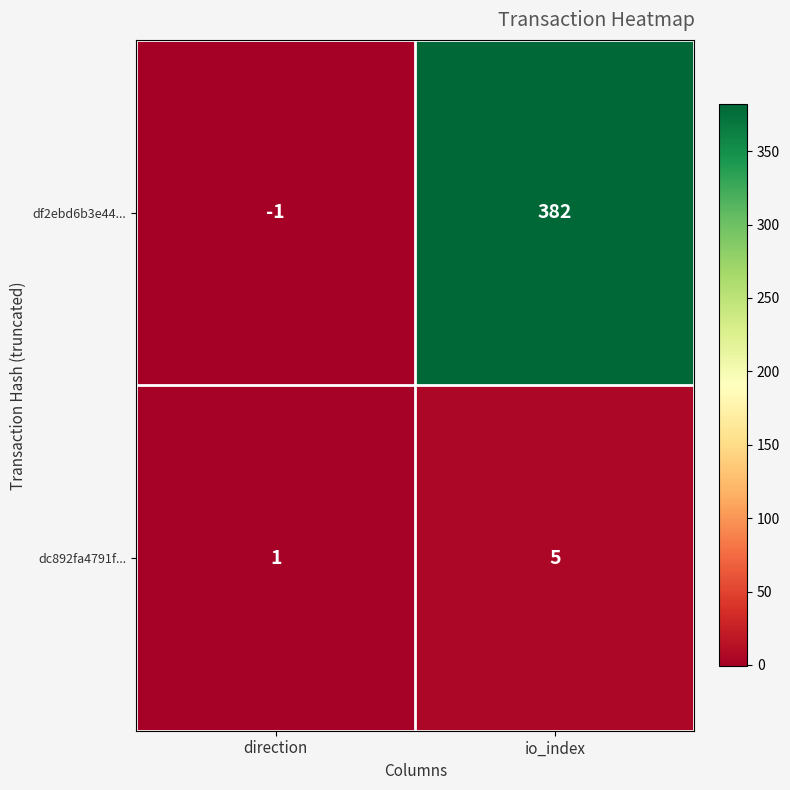

How many values in the df2ebd6b3e44... series are below 382?

1